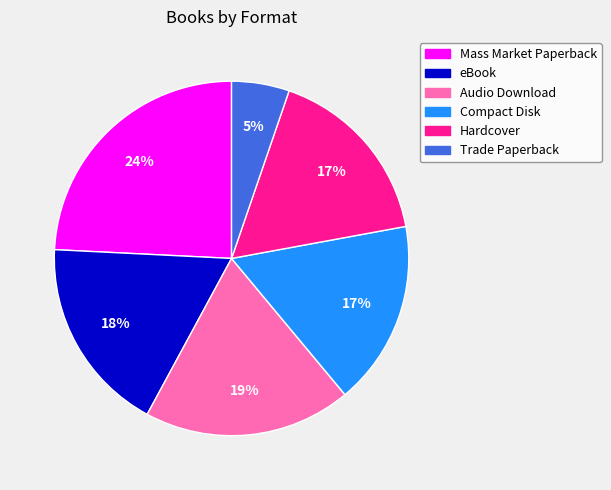

To the nearest percent, what is the combined percentage of Hardcover and Mass Market Paperback?

41%